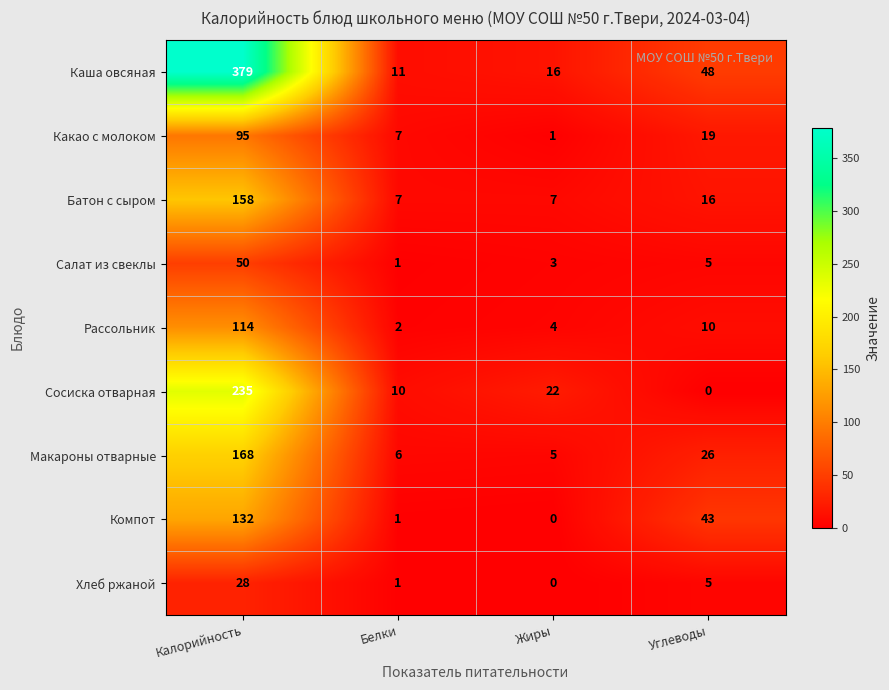

What is the sum of the Салат из свеклы values at Калорийность and Углеводы?

55